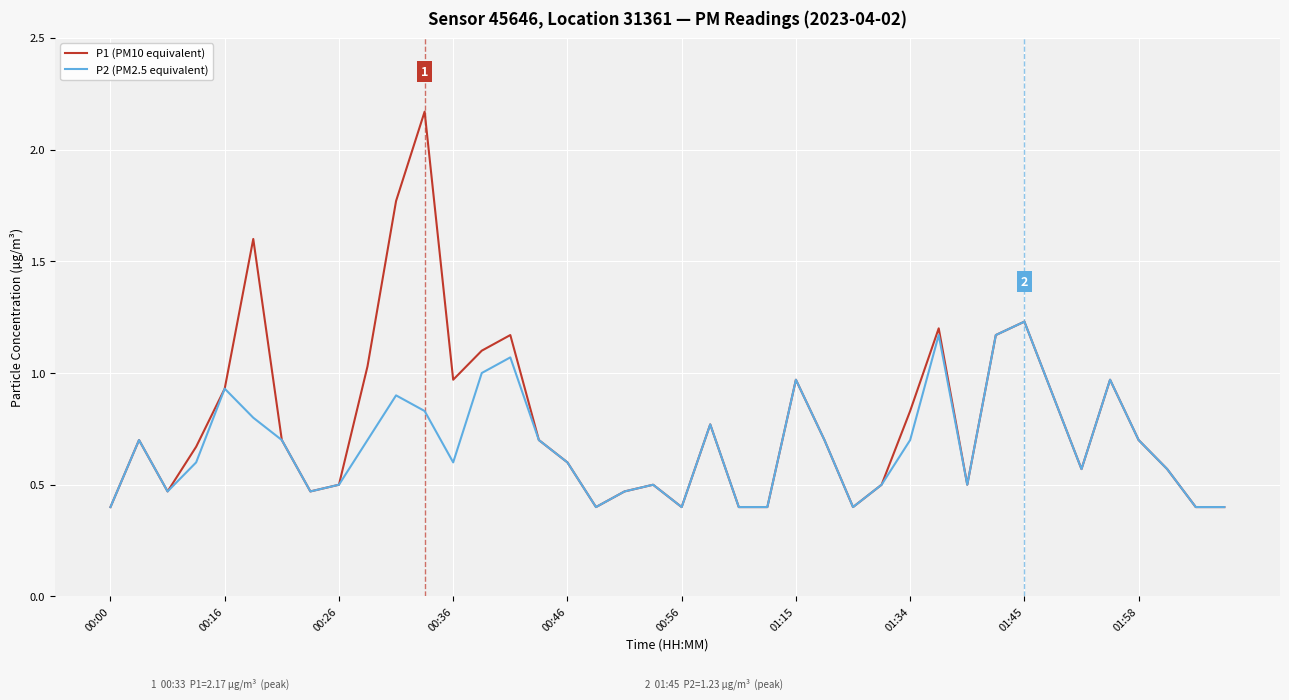

Which series has the largest range (max minus min)?

P1 (PM10 equivalent)